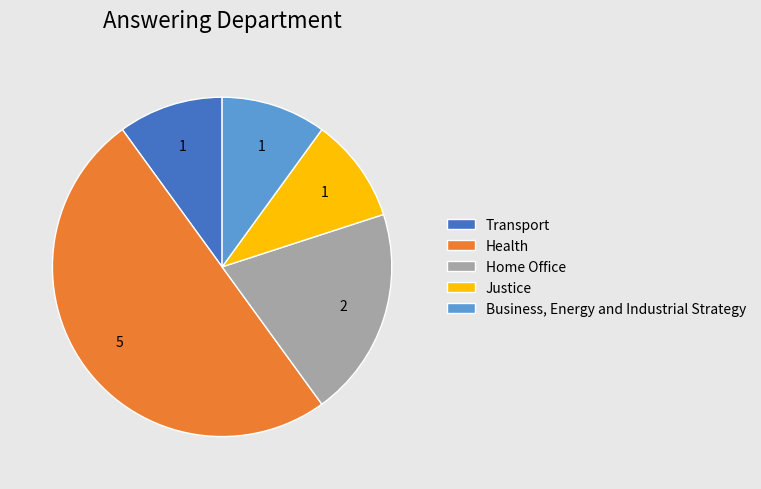

Between Health and Home Office, which is larger?

Health